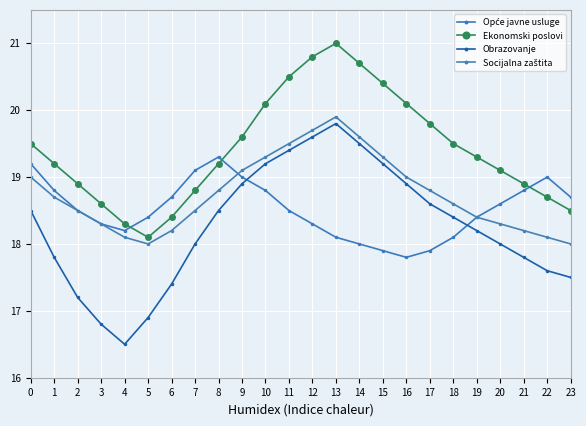

How many values in the Ekonomski poslovi series are below 19?

9